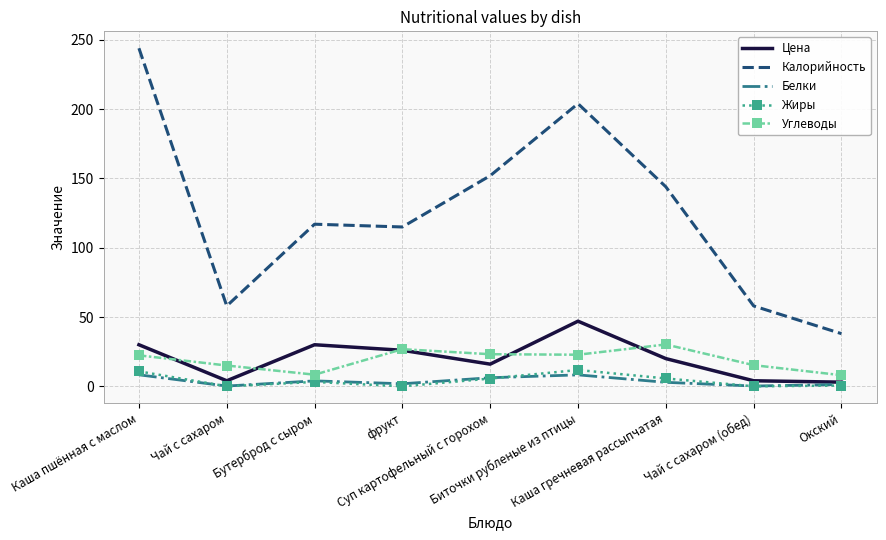

The value of Калорийность at Каша гречневая рассыпчатая is 144.0. True or false?

True